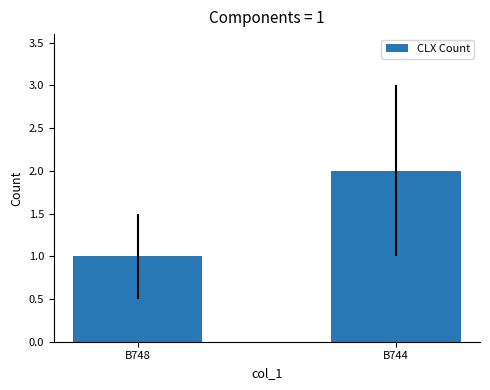

How many values are between 1 and 2?

2